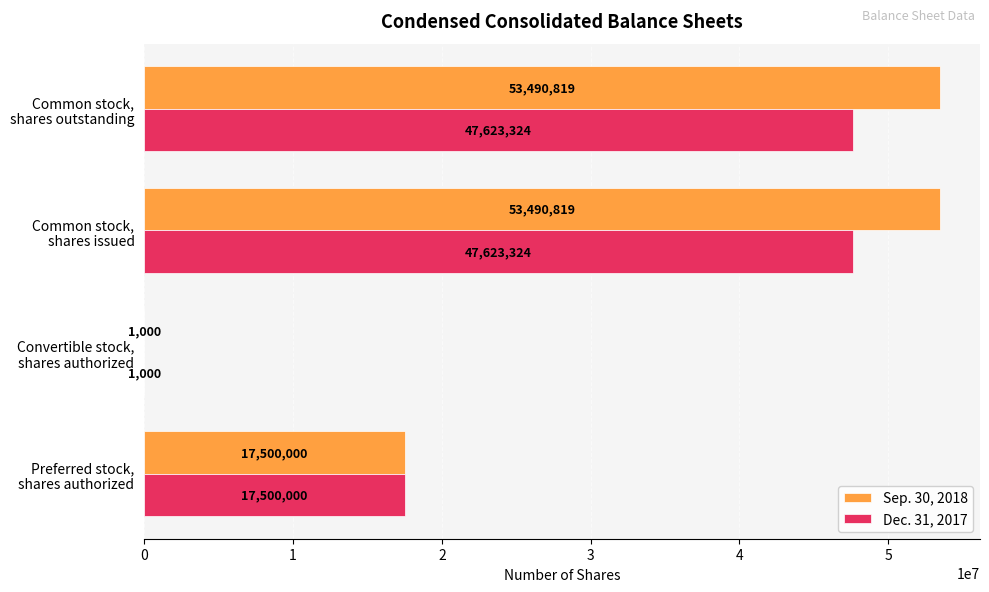

What is the maximum value for Dec. 31, 2017?

47623324